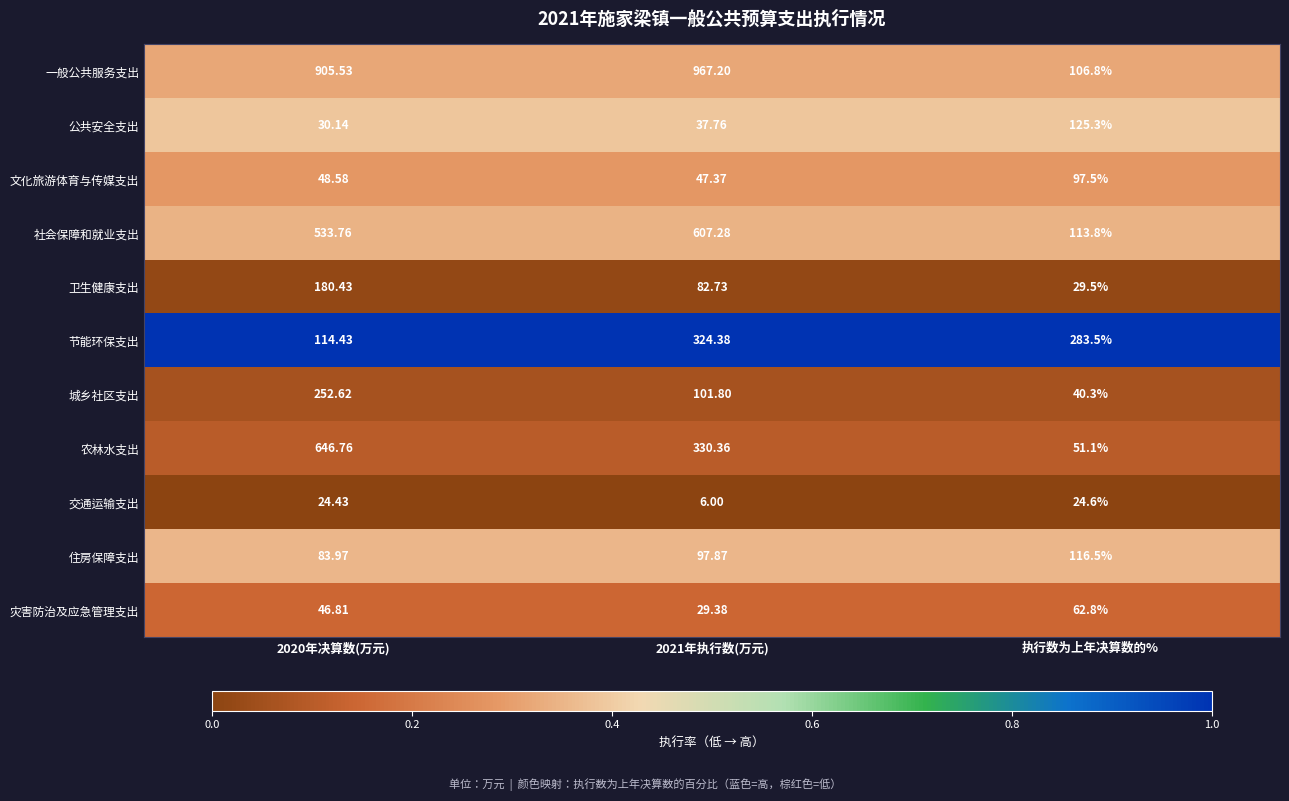

Where is 节能环保支出 nearest to the value 219?

执行数为上年决算数的%